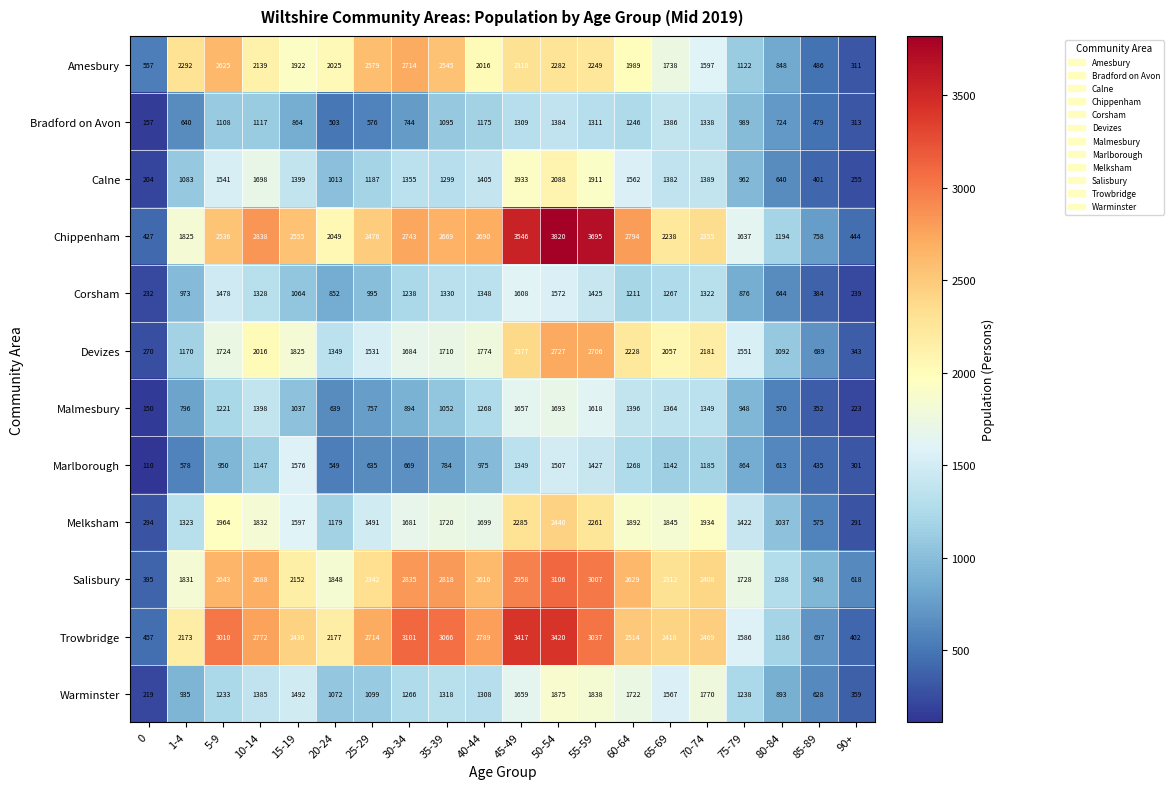

At how many categories does at least one series exceed 920?

18